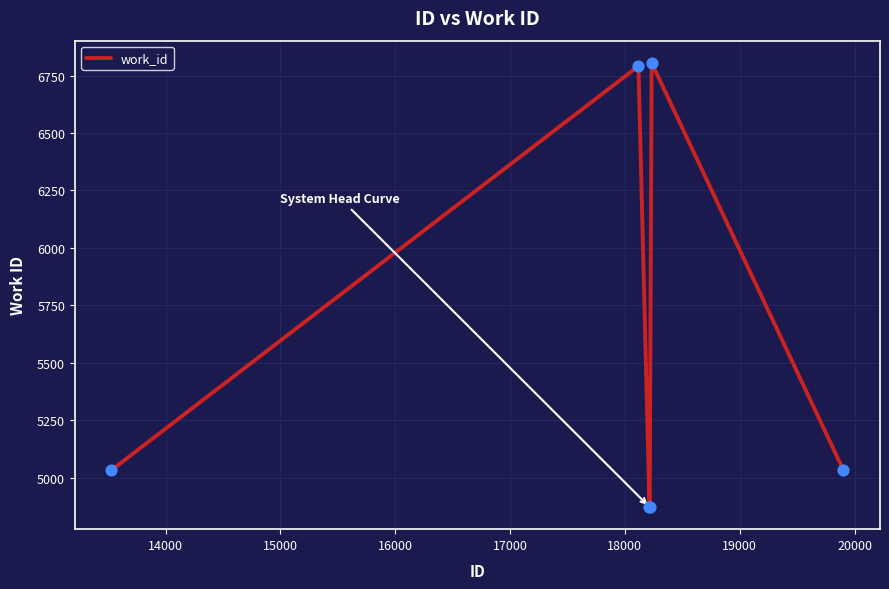

What is the difference between the maximum and minimum values?

1932